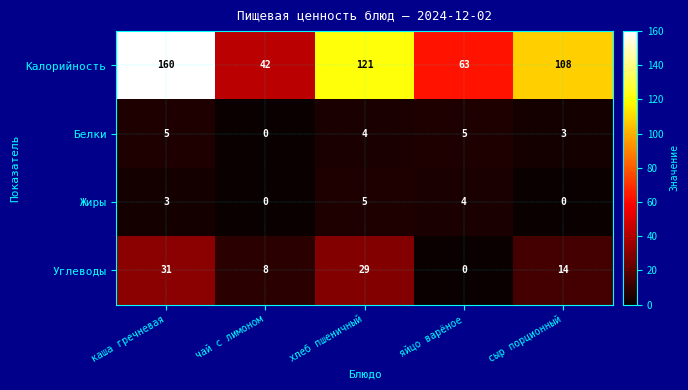

What is the difference between the Жиры values at каша гречневая and сыр порционный?

3